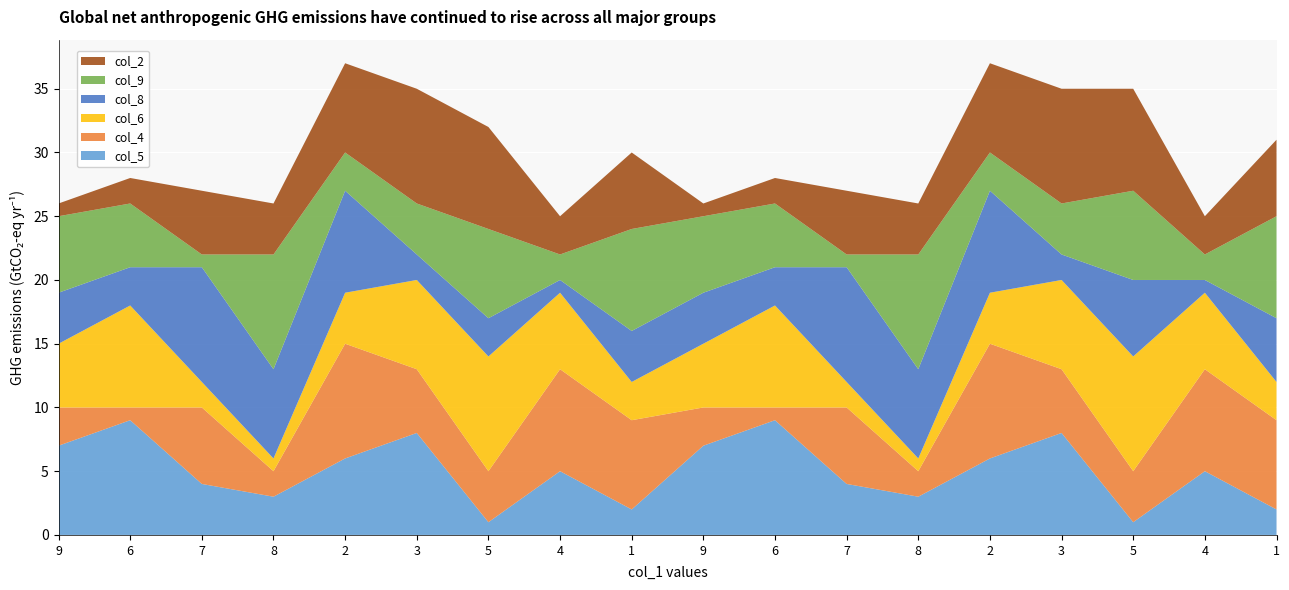

Reading left to right, transcribe all the data shown in this chart.

col_5: 9=7	6=9	7=4	8=3	2=6	3=8	5=1	4=5	1=2	9=7	6=9	7=4	8=3	2=6	3=8	5=1	4=5	1=2
col_4: 9=3	6=1	7=6	8=2	2=9	3=5	5=4	4=8	1=7	9=3	6=1	7=6	8=2	2=9	3=5	5=4	4=8	1=7
col_6: 9=5	6=8	7=2	8=1	2=4	3=7	5=9	4=6	1=3	9=5	6=8	7=2	8=1	2=4	3=7	5=9	4=6	1=3
col_8: 9=4	6=3	7=9	8=7	2=8	3=2	5=3	4=1	1=4	9=4	6=3	7=9	8=7	2=8	3=2	5=6	4=1	1=5
col_9: 9=6	6=5	7=1	8=9	2=3	3=4	5=7	4=2	1=8	9=6	6=5	7=1	8=9	2=3	3=4	5=7	4=2	1=8
col_2: 9=1	6=2	7=5	8=4	2=7	3=9	5=8	4=3	1=6	9=1	6=2	7=5	8=4	2=7	3=9	5=8	4=3	1=6